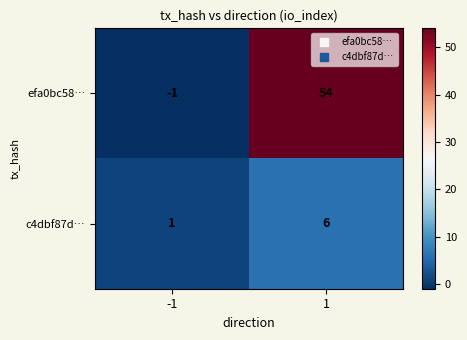

At how many categories does at least one series exceed 9?

1